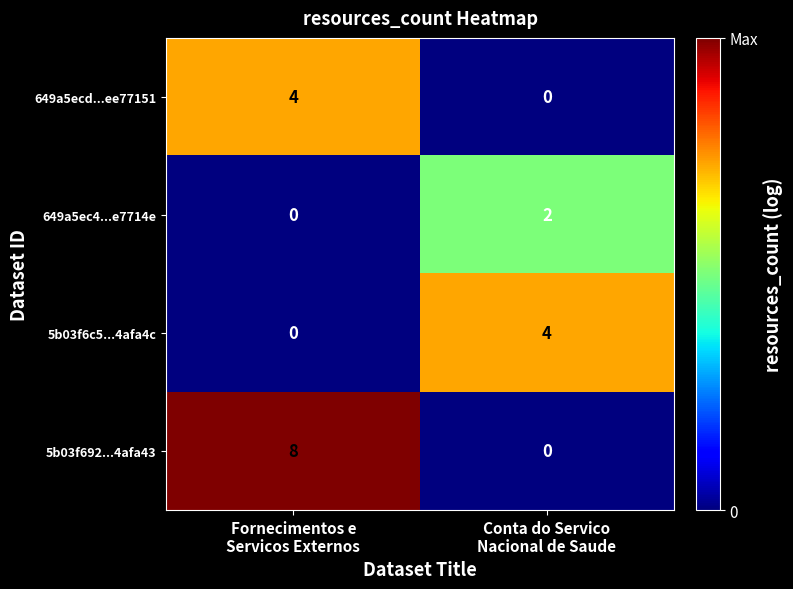

Which series has the largest total across all categories?

5b03f692...4afa43